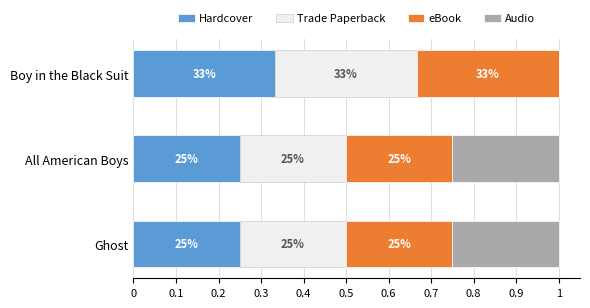

What are all the series names shown in the legend?

Hardcover, Trade Paperback, eBook, Audio